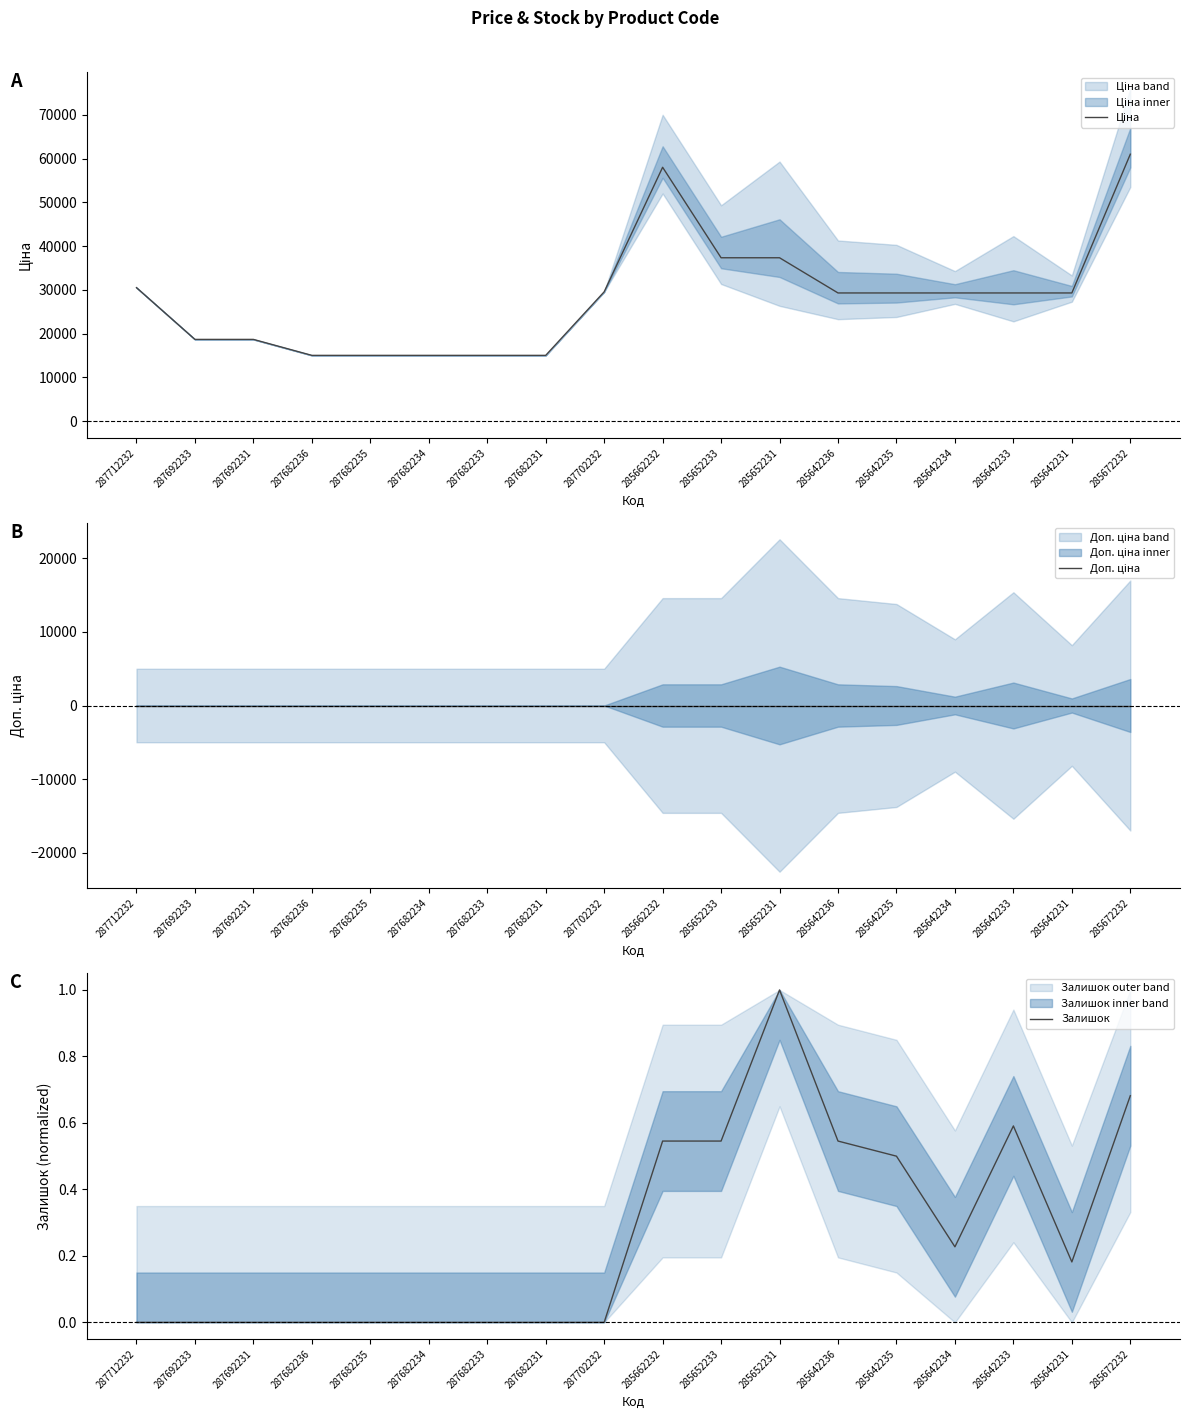

How many lines are shown in the chart?

3